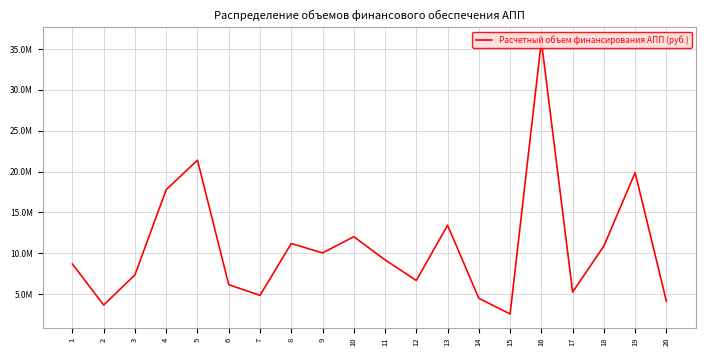

Rank the categories by value from lowest to highest.

15, 2, 20, 14, 7, 17, 6, 12, 3, 1, 11, 9, 18, 8, 10, 13, 4, 19, 5, 16